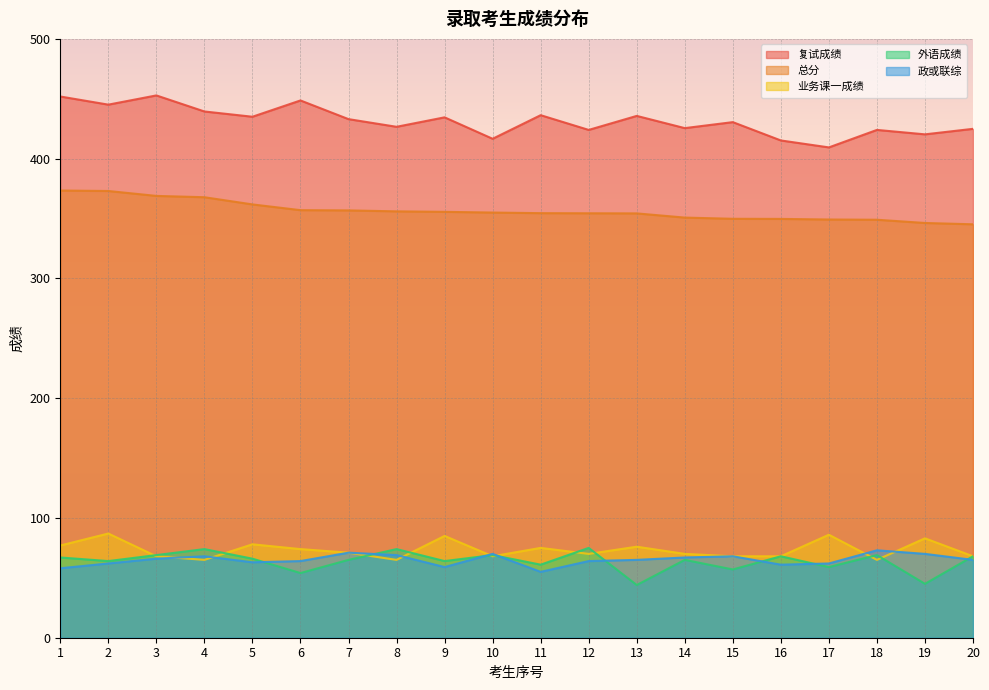

What is the average value of the 政或联综 series?

65.0